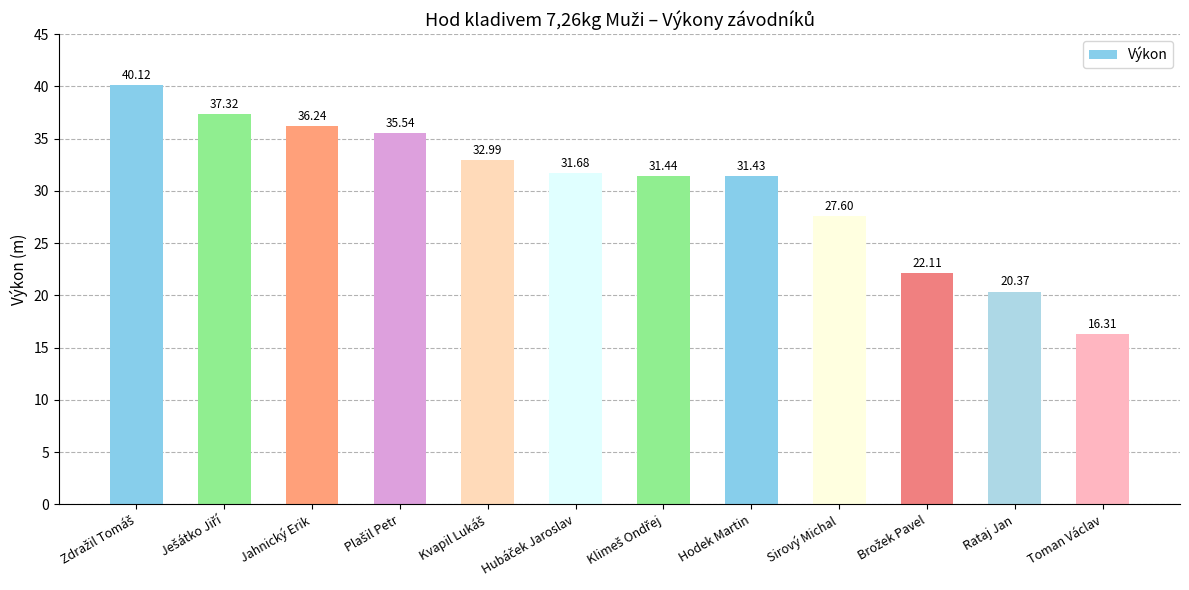

Reading left to right, what are all the values shown in this chart?

40.1	37.3	36.2	35.5	33.0	31.7	31.4	31.4	27.6	22.1	20.4	16.3